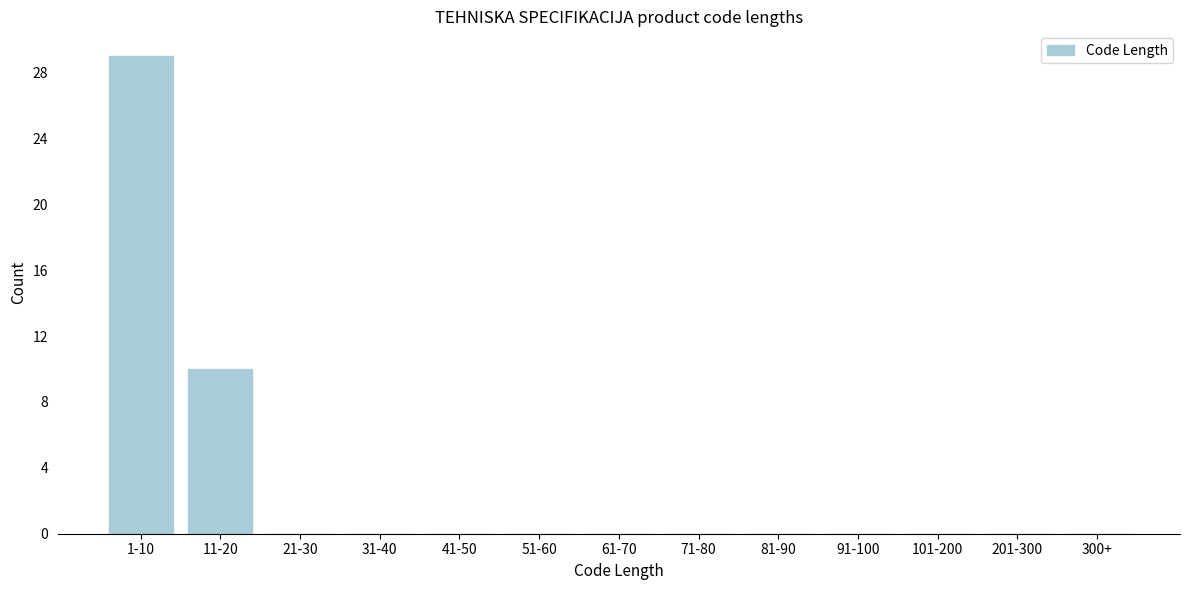

Reading left to right, list all the values displayed in this chart.

1-10=29	11-20=10	21-30=0	31-40=0	41-50=0	51-60=0	61-70=0	71-80=0	81-90=0	91-100=0	101-200=0	201-300=0	300+=0